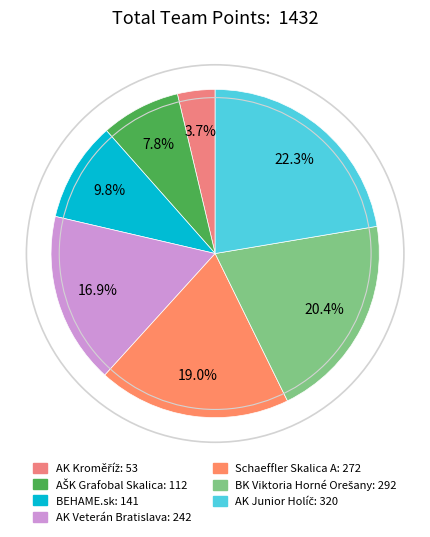

What is the smallest slice in the pie chart?

AK Kroměříž